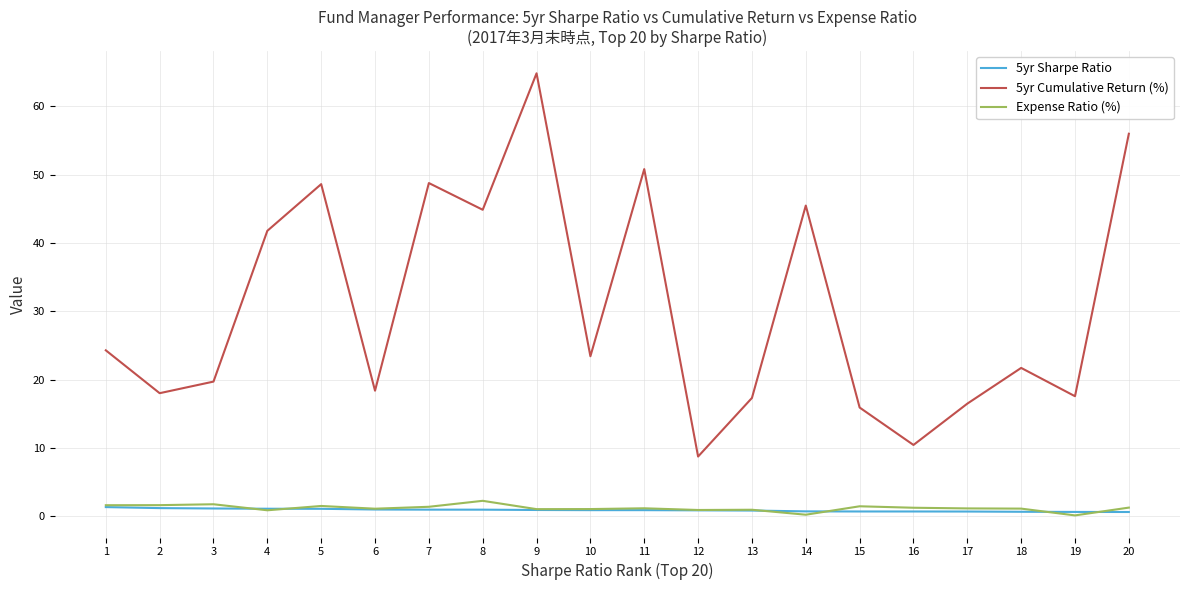

Is it true that Expense Ratio (%) equals 1.5 at 5?

True